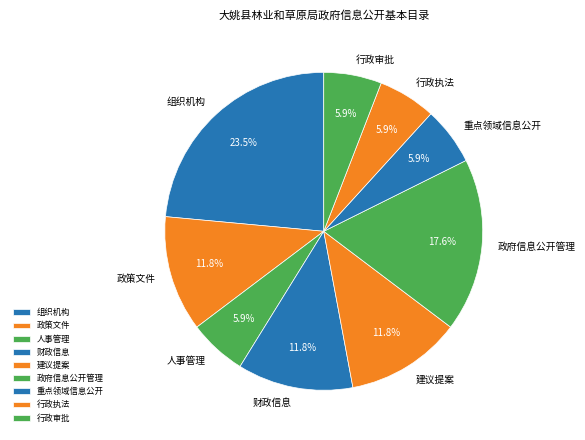

How much of the chart is everything except 组织机构?

76.5%